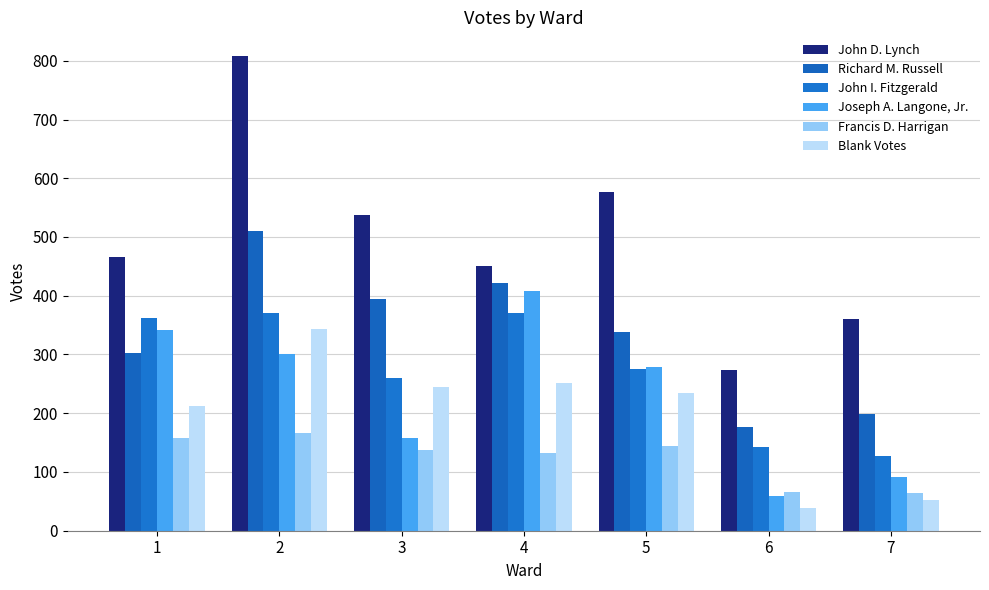

At which category does the chart reach its minimum across all series?

6